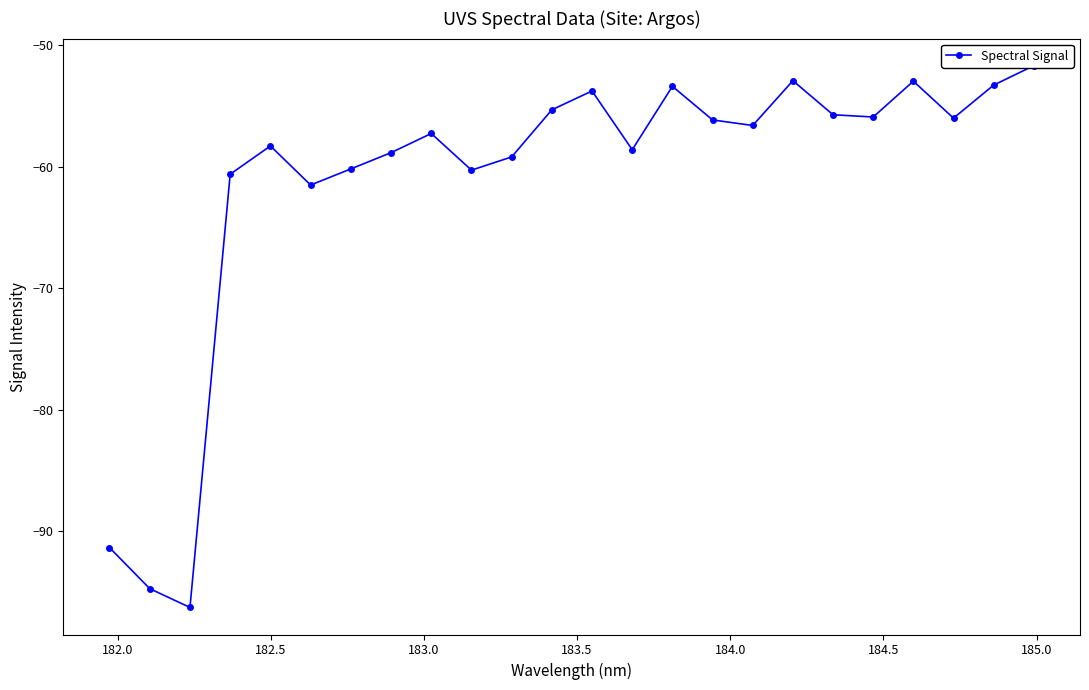

Does the chart have visible grid lines?

No